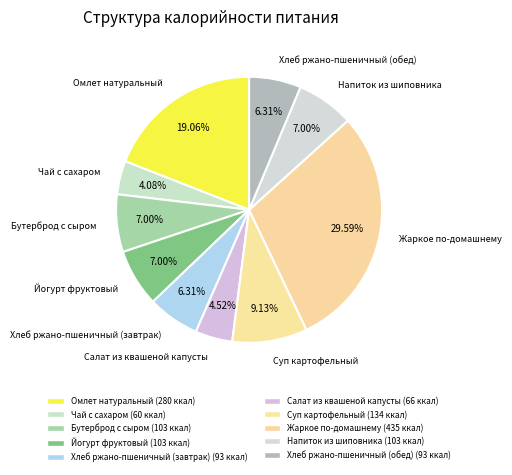

What percentage is the Хлеб ржано-пшеничный (обед) slice, to the nearest percent?

6%